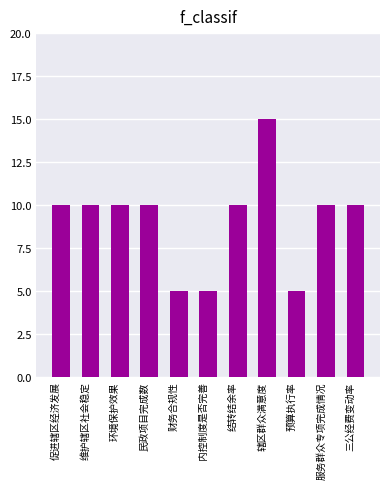

True or false: the data shows 16 at 促进辖区经济发展.

False